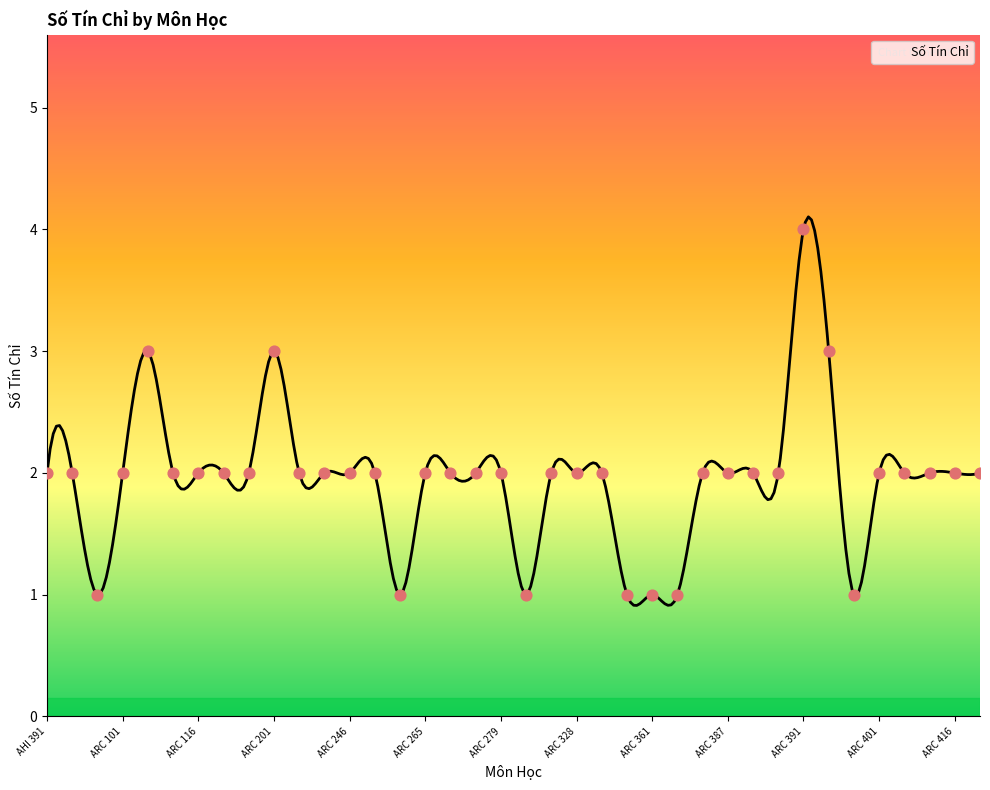

Between ARC 378 and ARC 279, which is larger?

ARC 378